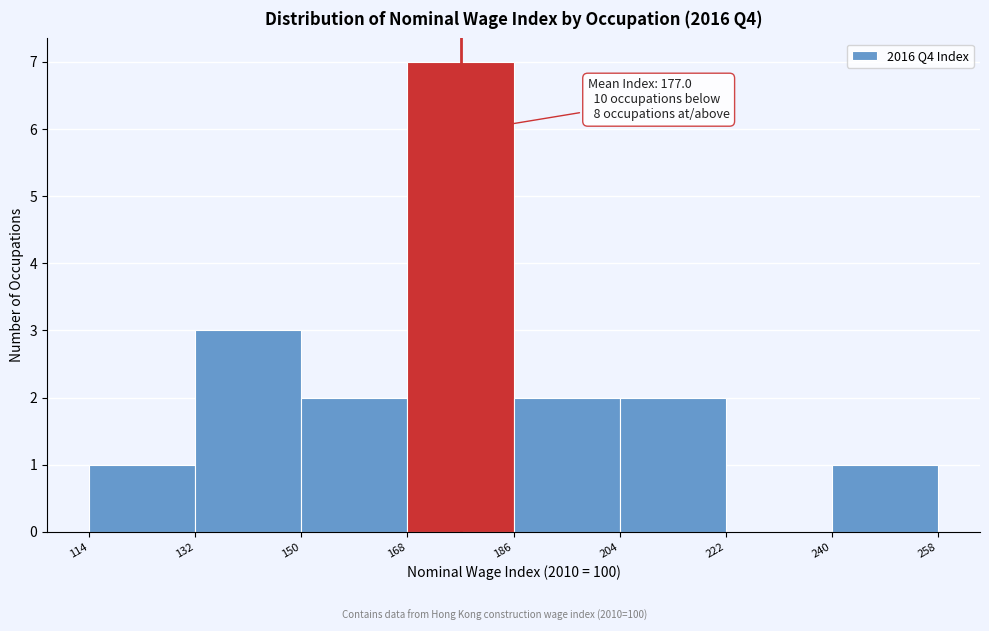

Over which range of the x-axis is the bar tallest?

168 to 186